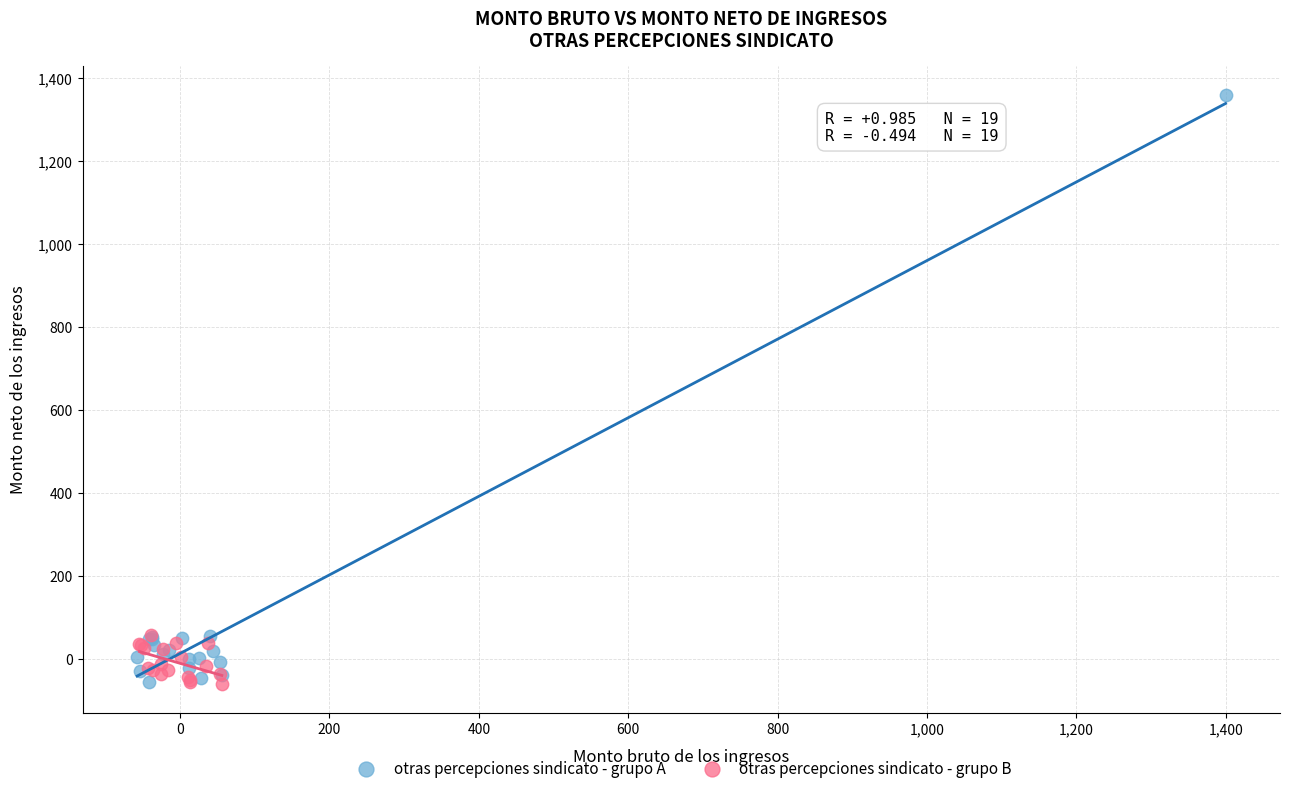

What are all the series names shown in the legend?

otras percepciones sindicato - grupo A, otras percepciones sindicato - grupo B